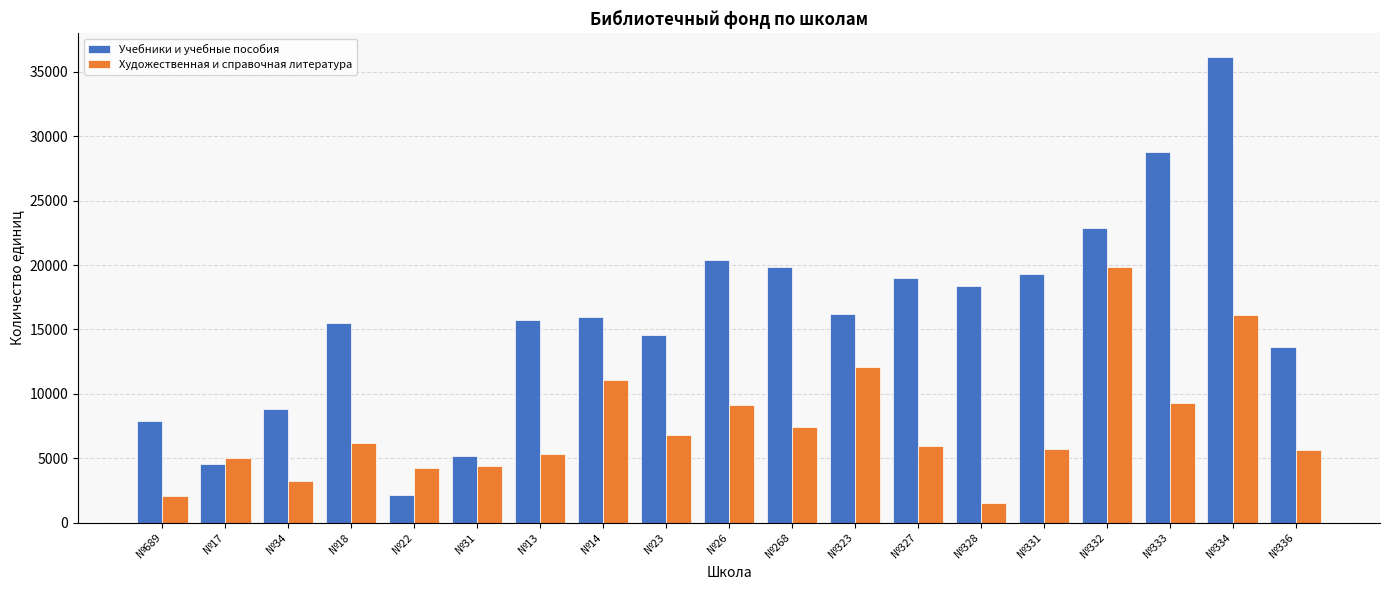

What is the total value across all series at №332?

42755